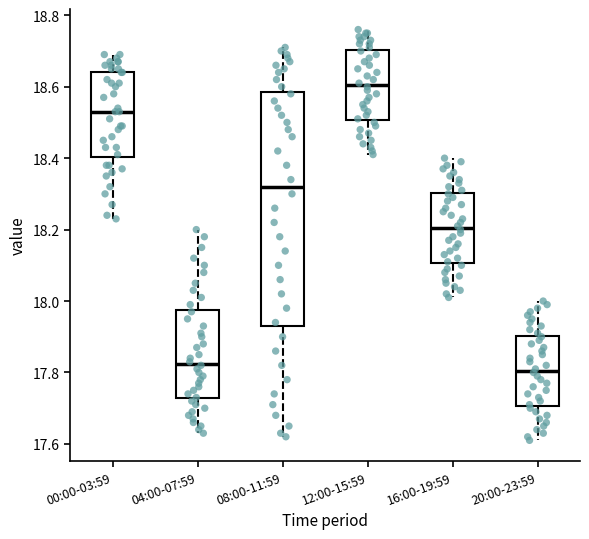

Where does the median line of the box for 00:00-03:59 sit on the y-axis? The values are not printed on the chart, so give them approximately, as read against the axis.

18.54